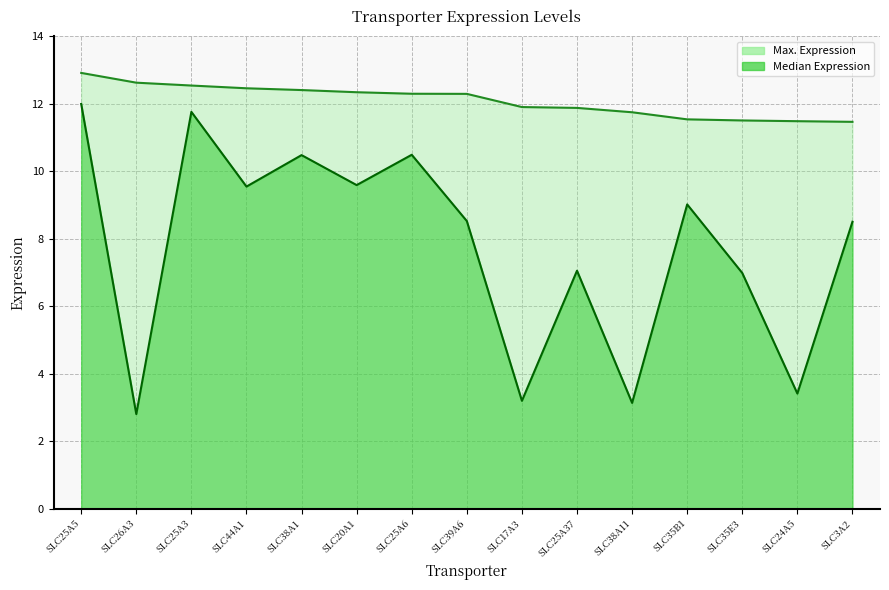

How many series are shown in this chart?

2